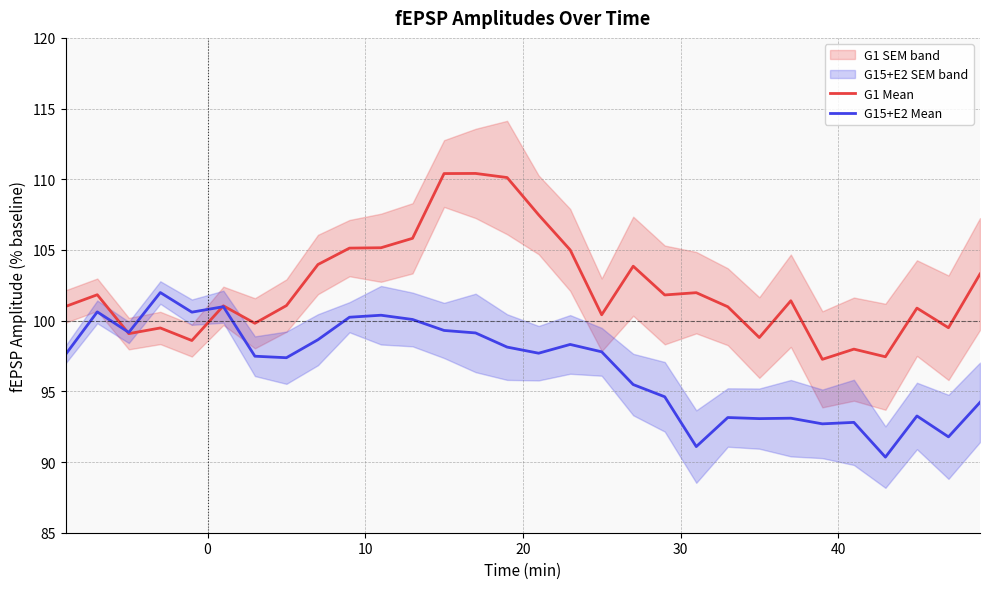

Reading right to left, transcribe all the data shown in this chart.

G1 Mean: 103.3	99.5	100.9	97.4	98.0	97.3	101.4	98.8	101.0	102.0	101.8	103.9	100.4	105.0	107.5	110.1	110.4	110.4	105.8	105.2	105.1	104.0	101.1	99.8	101.0	98.6	99.5	99.1	101.8	101.0
G15+E2 Mean: 94.2	91.8	93.3	90.3	92.8	92.7	93.1	93.1	93.1	91.1	94.6	95.5	97.8	98.3	97.7	98.1	99.1	99.3	100.1	100.4	100.2	98.7	97.4	97.5	101.0	100.6	102.0	99.2	100.6	97.6